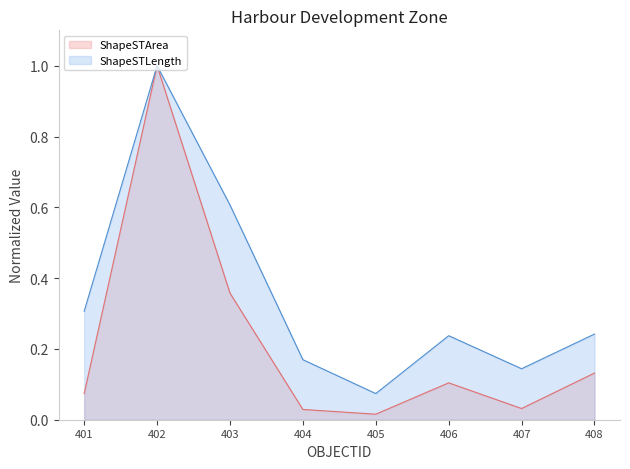

In ShapeSTArea, how many points are lower than both neighbors (excluding endpoints)?

2